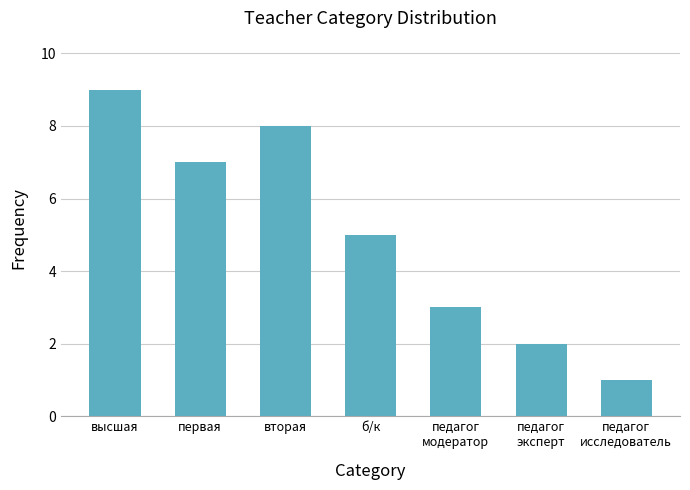

What value does the data have at высшая?

9